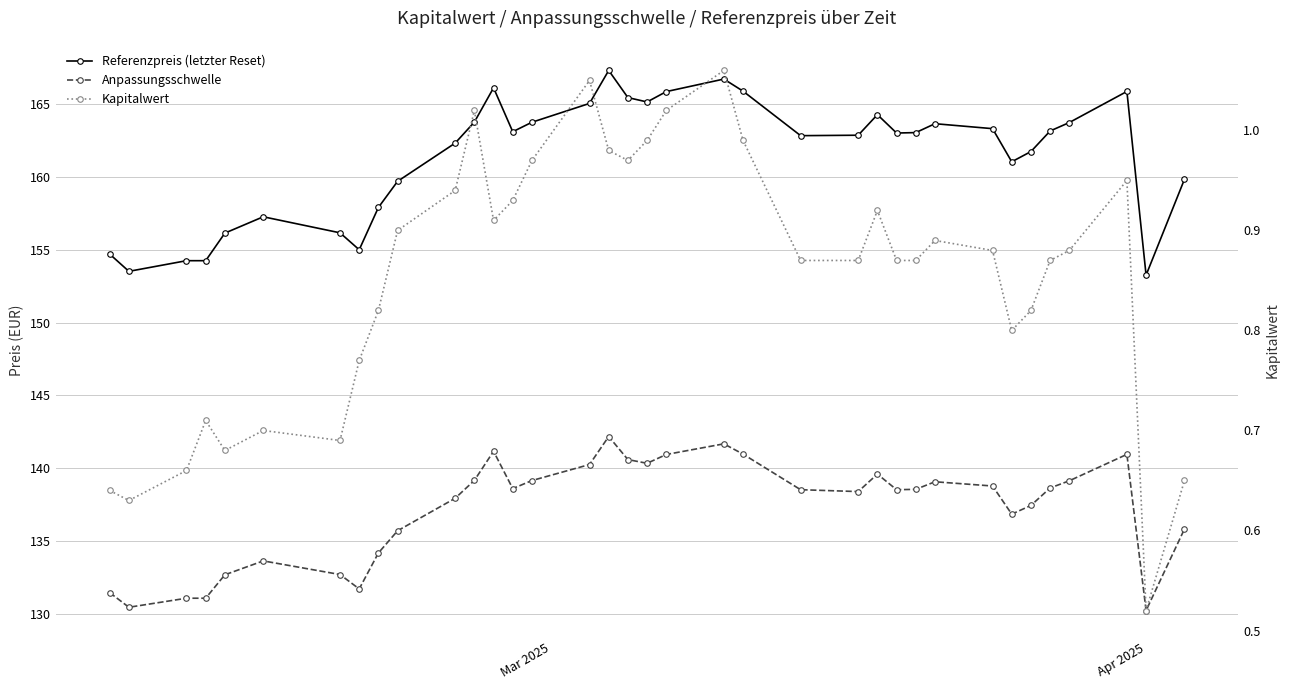

What is the maximum value for Anpassungsschwelle?

142.2